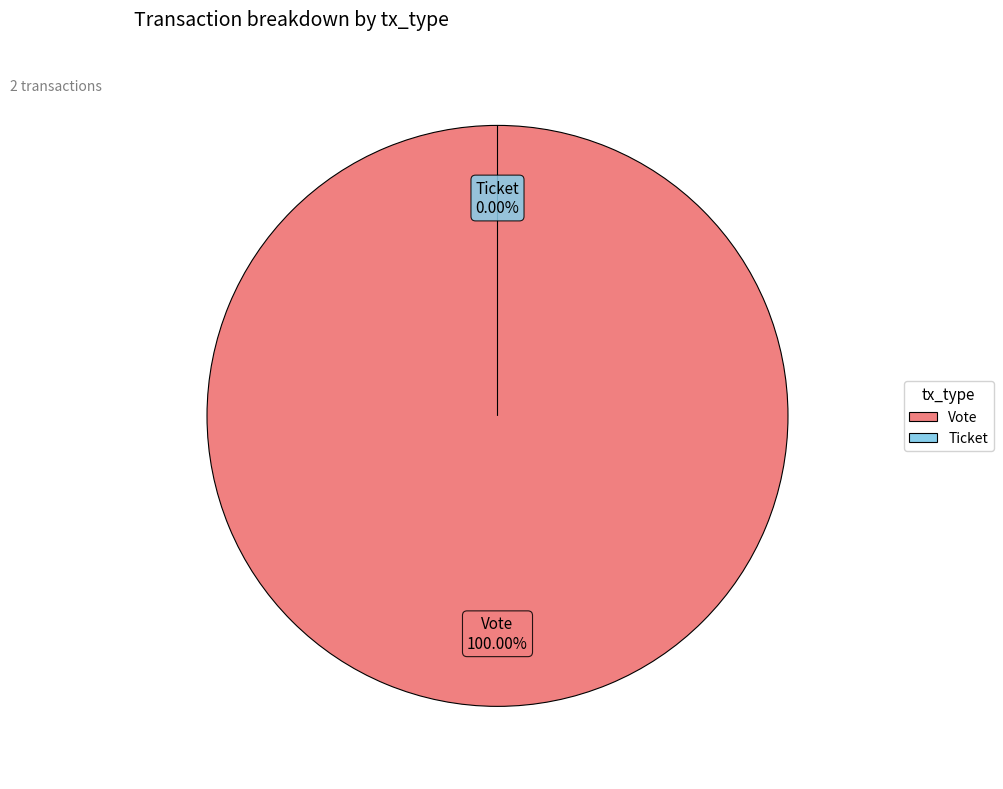

Which category has the biggest portion of the pie?

Vote